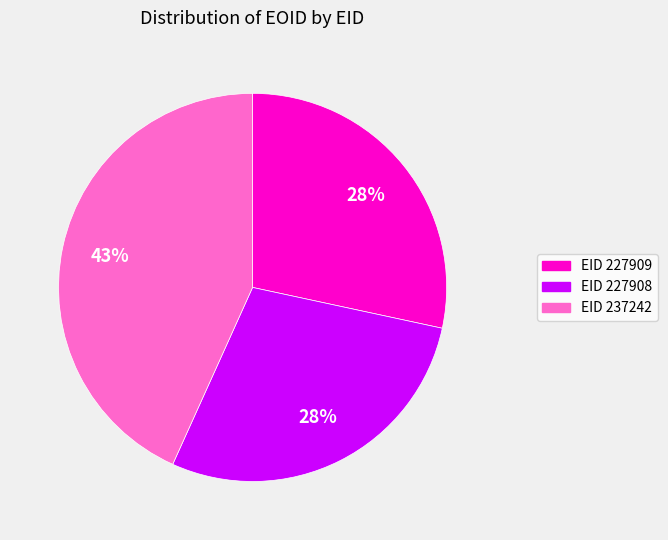

Which slice is the largest?

EID 237242